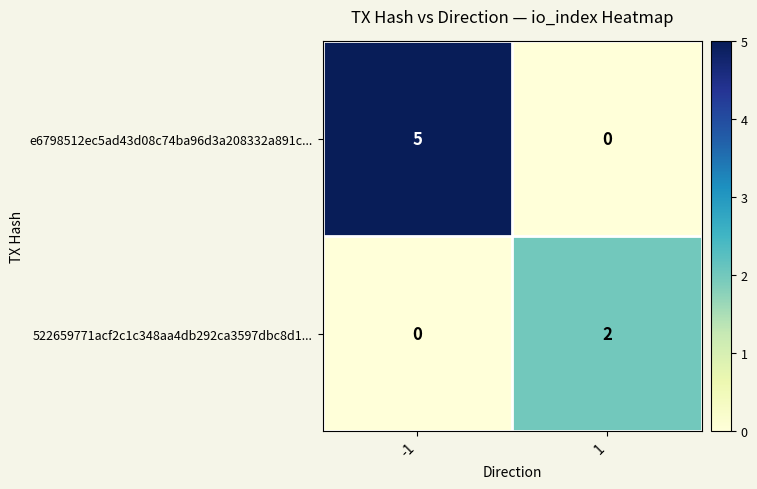

Is it true that 522659771acf2c1c348aa4db292ca3597dbc8d1... equals 1 at -1?

False